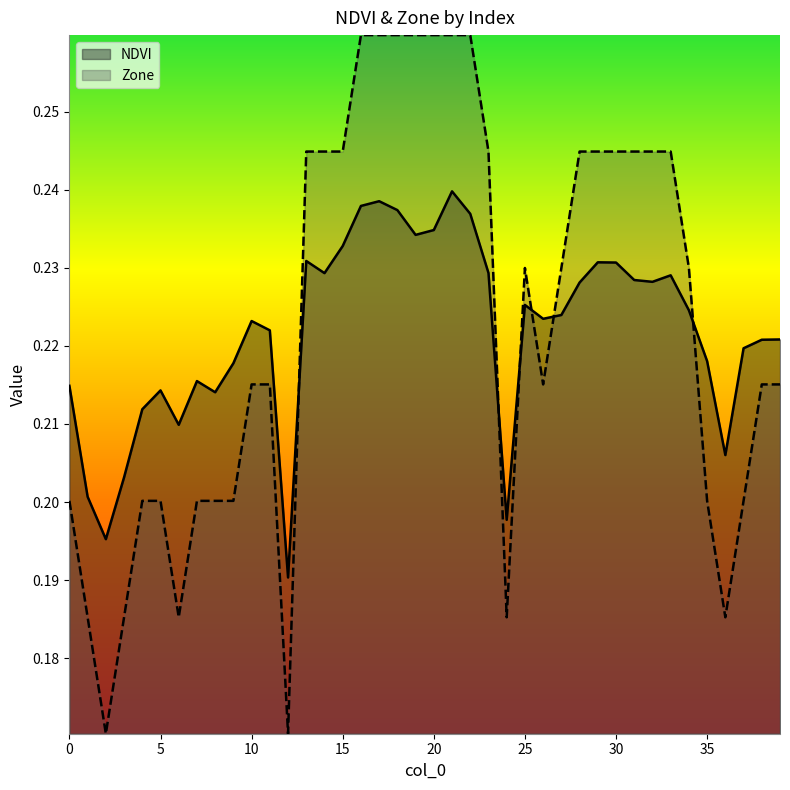

Between 1 and 31, which series saw the biggest shift?

Zone